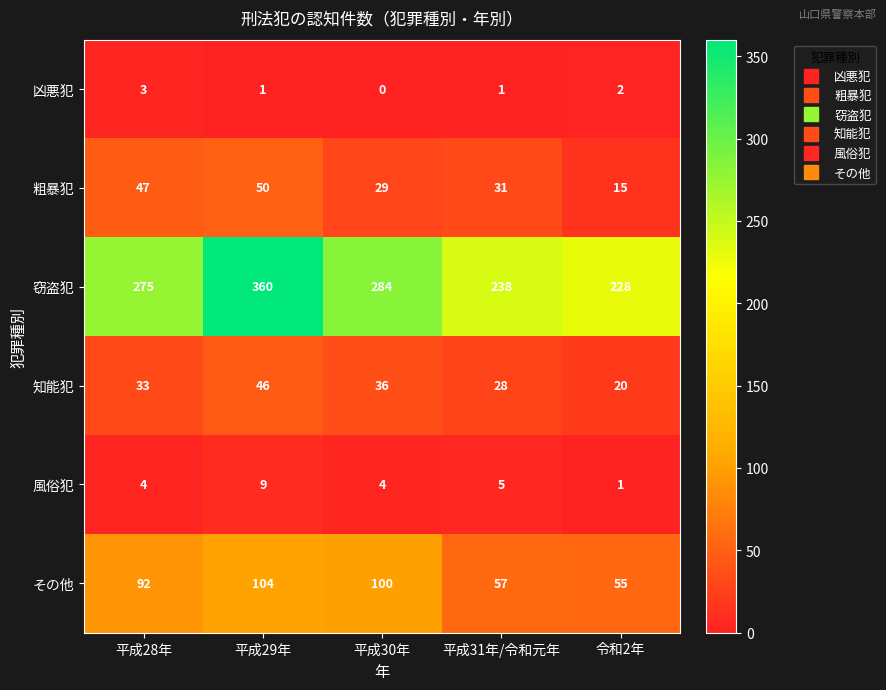

The value of 粗暴犯 at 平成31年/令和元年 is 31. True or false?

True